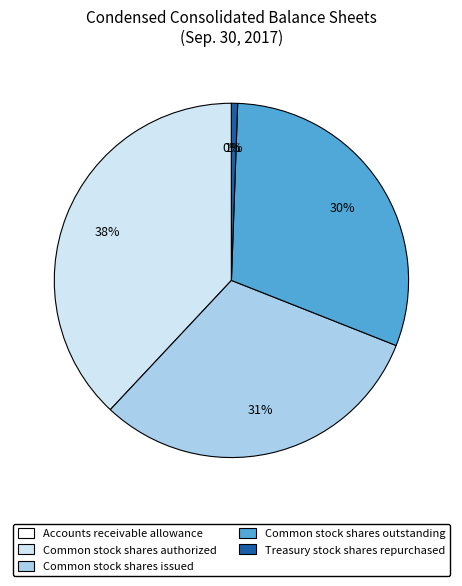

Which slice is the largest?

Common stock shares authorized